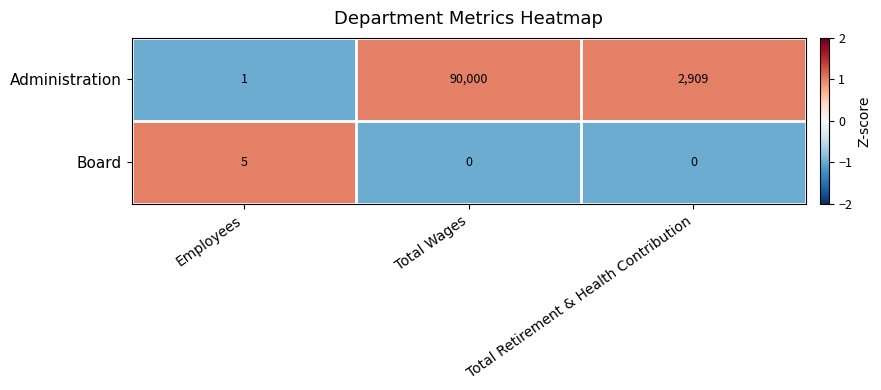

What is the spread (max minus min) of values at Total Wages?

90000